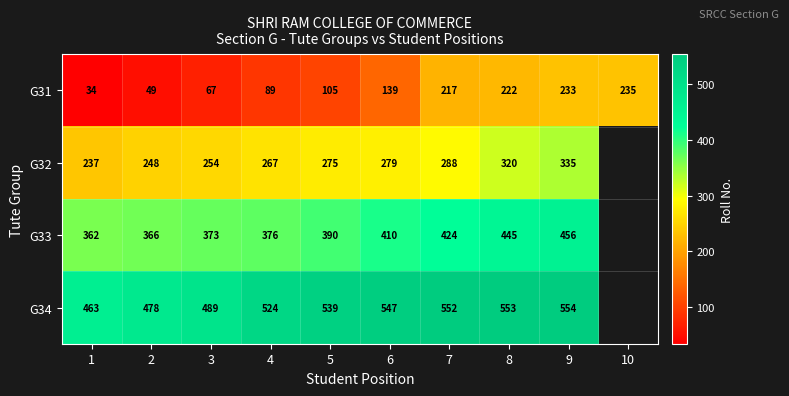

True or false: G33 has a value of 565.8 at 6.

False